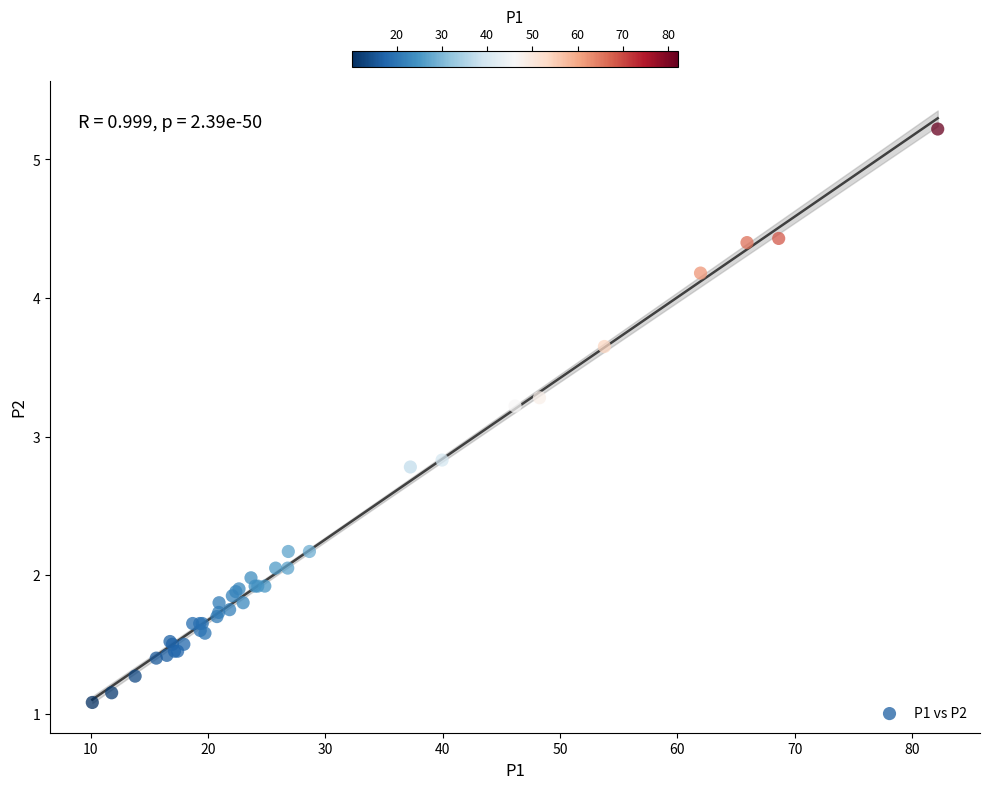

What Y value in the scatter plot is closest to 3?

2.8